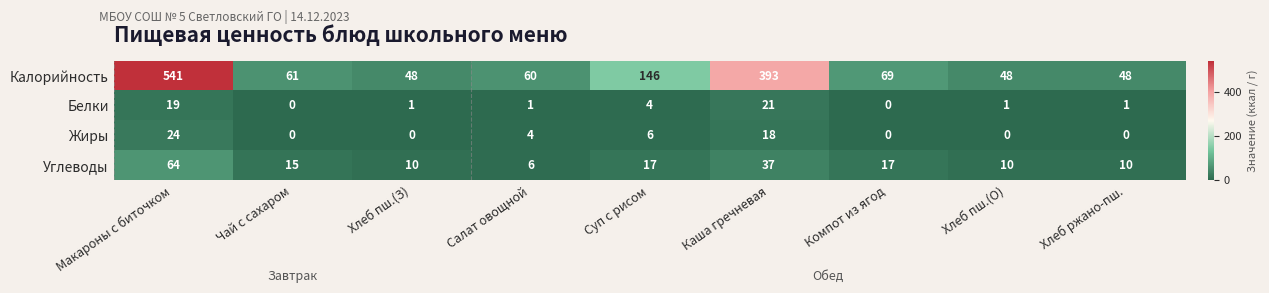

Which series has the largest range (max minus min)?

Калорийность